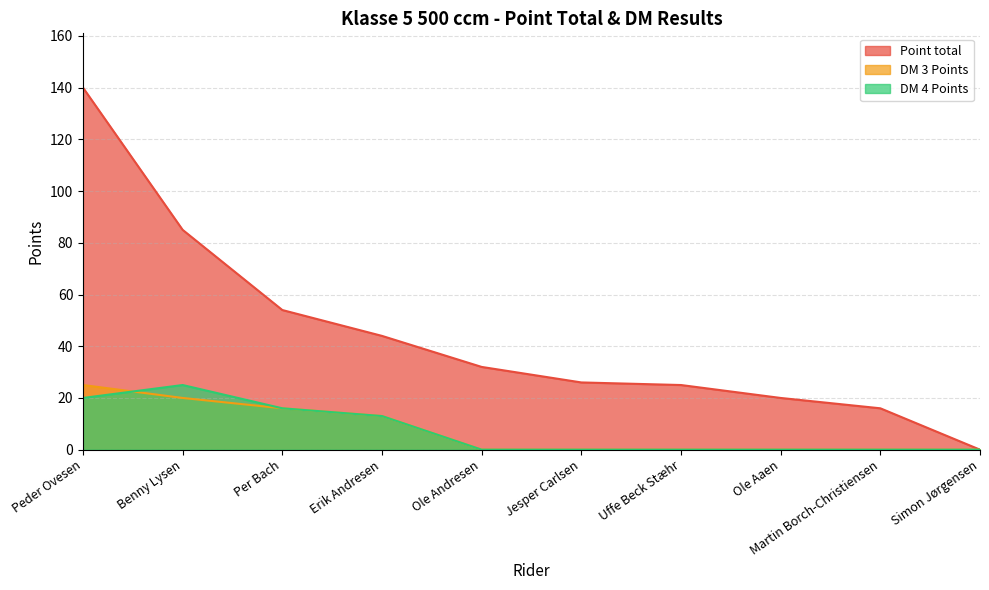

Reading left to right, transcribe all the data shown in this chart.

Point total: Peder Ovesen=140	Benny Lysen=85	Per Bach=54	Erik Andresen=44	Ole Andresen=32	Jesper Carlsen=26	Uffe Beck Stæhr=25	Ole Aaen=20	Martin Borch-Christiensen=16	Simon Jørgensen=0
DM 3 Points: Peder Ovesen=25	Benny Lysen=20	Per Bach=16	Erik Andresen=13	Ole Andresen=0	Jesper Carlsen=0	Uffe Beck Stæhr=0	Ole Aaen=0	Martin Borch-Christiensen=0	Simon Jørgensen=0
DM 4 Points: Peder Ovesen=20	Benny Lysen=25	Per Bach=16	Erik Andresen=13	Ole Andresen=0	Jesper Carlsen=0	Uffe Beck Stæhr=0	Ole Aaen=0	Martin Borch-Christiensen=0	Simon Jørgensen=0